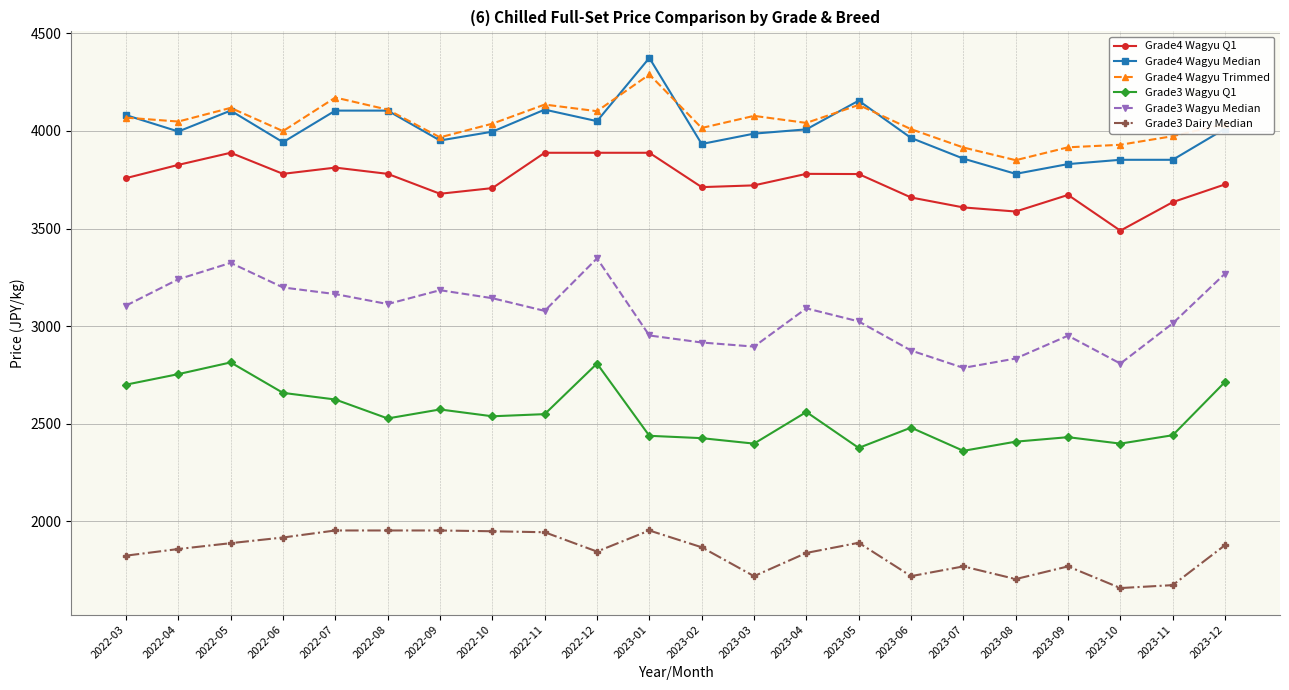

At 2023-06, list the series in order from largest to smallest.

Grade4 Wagyu Trimmed, Grade4 Wagyu Median, Grade4 Wagyu Q1, Grade3 Wagyu Median, Grade3 Wagyu Q1, Grade3 Dairy Median